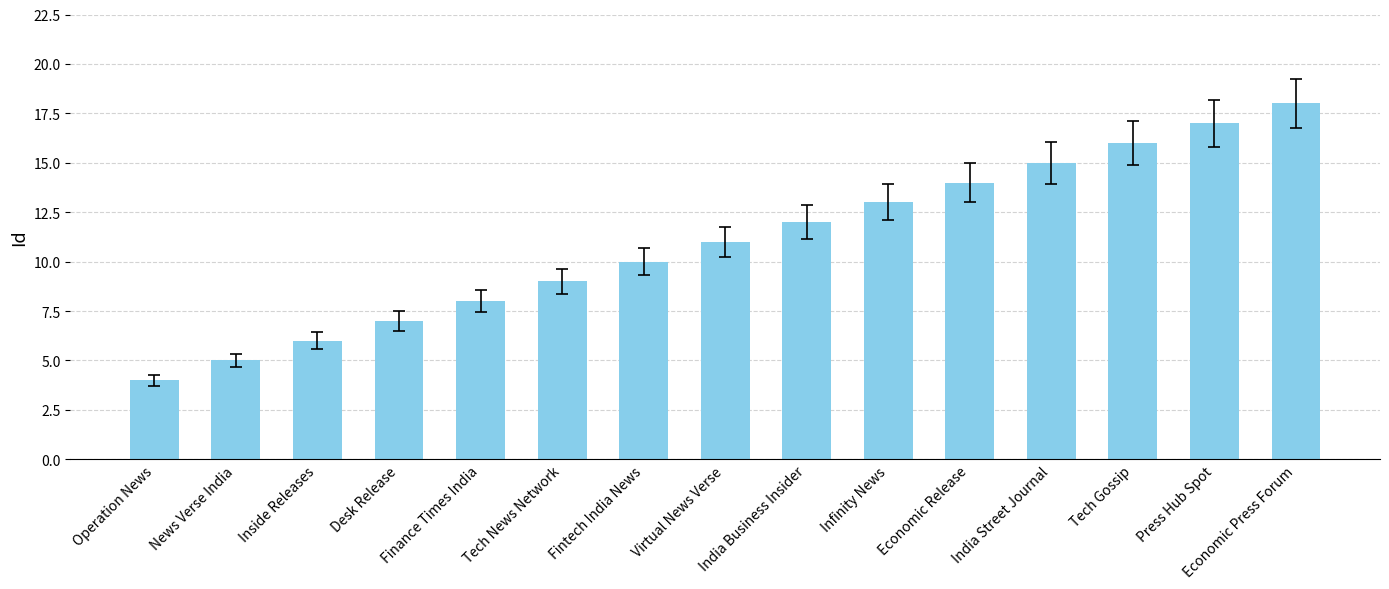

At which category does the chart reach its minimum across all series?

Operation News